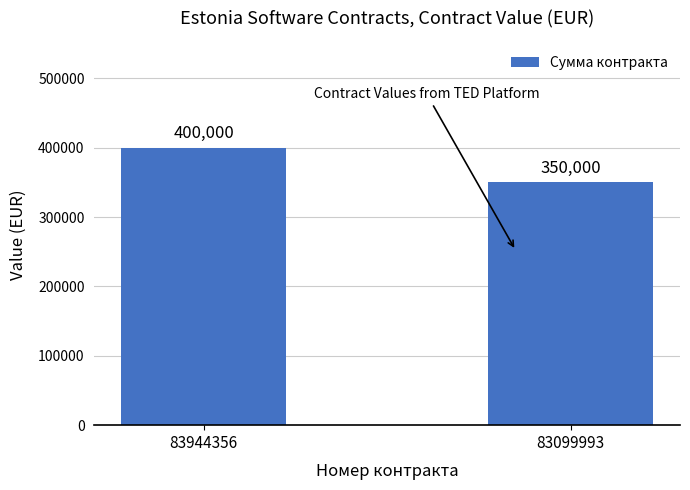

What is the change in value from 83944356 to 83099993?

-50000